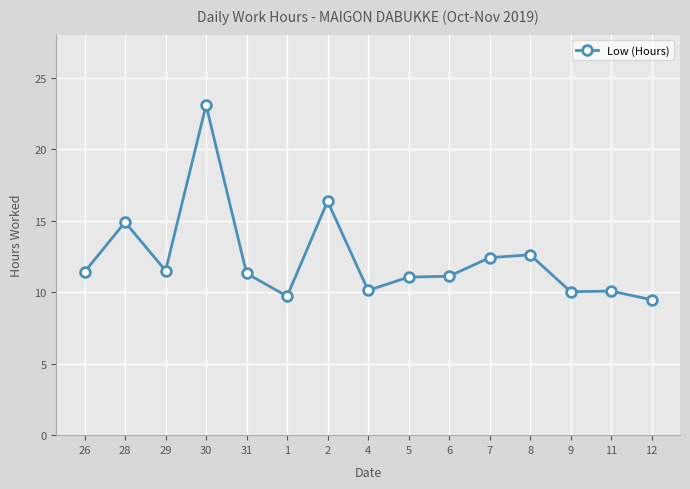

What is the minimum value shown in the chart?

9.5